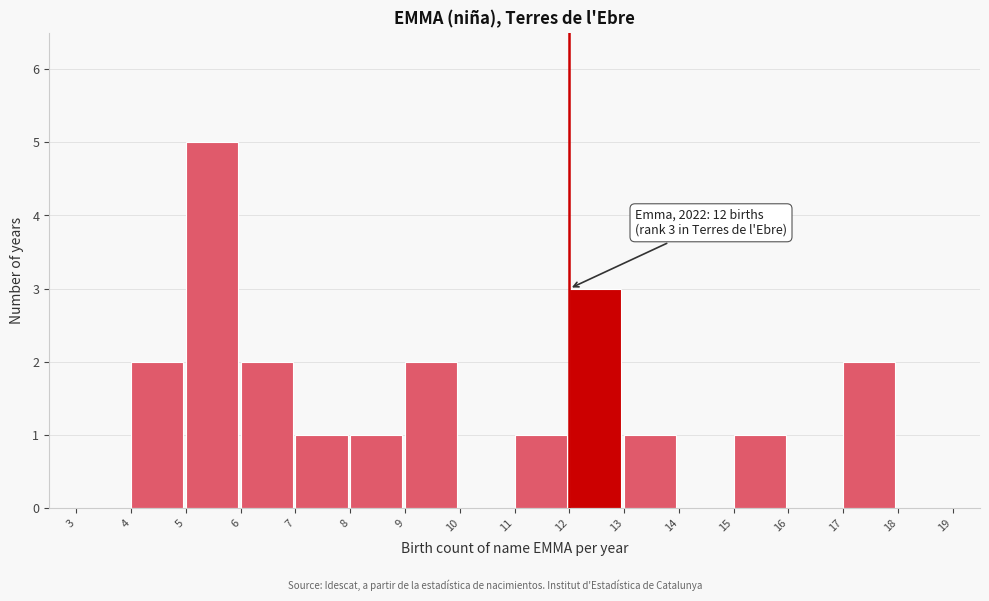

Over which range of the x-axis is the bar tallest?

5 to 6